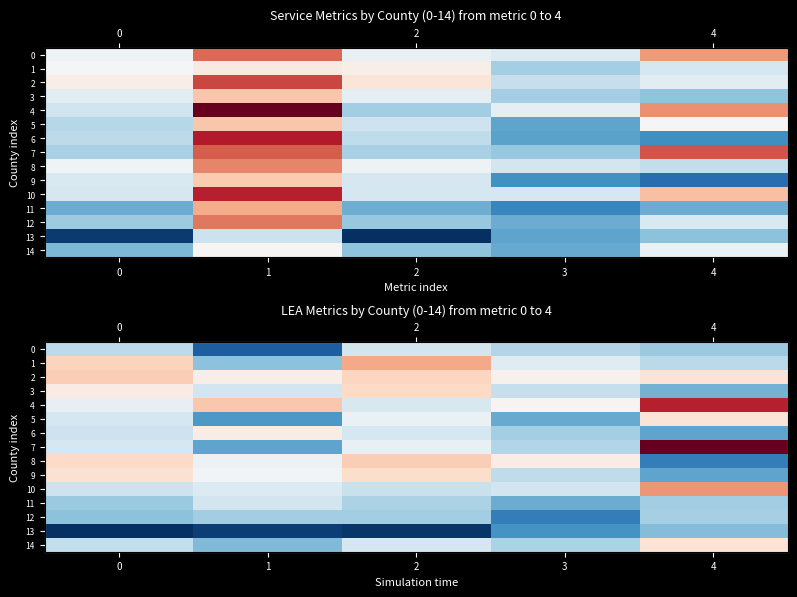

Which series has the largest total across all categories?

4